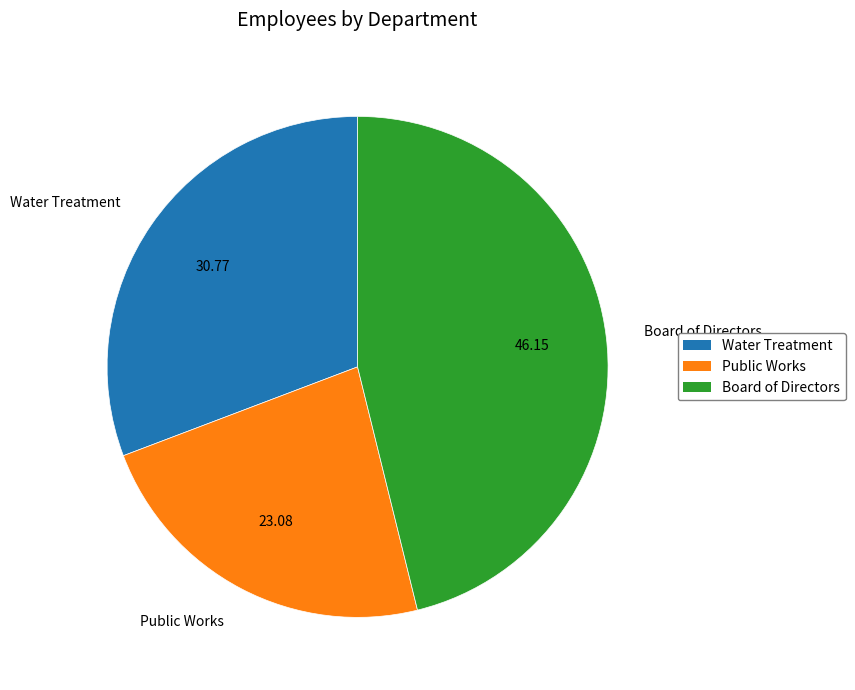

Which has a higher value, Water Treatment or Board of Directors?

Board of Directors